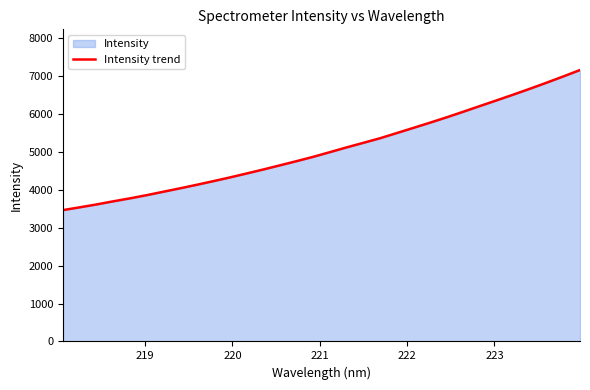

Reading left to right, list all the values displayed in this chart.

3468.6	3541.3	3616.5	3698.9	3777.2	3861.2	3952.0	4042.1	4135.2	4231.6	4330.4	4434.6	4540.3	4650.3	4761.3	4875.4	4999.2	5124.2	5244.3	5365.3	5501.7	5638.8	5776.7	5918.6	6066.1	6217.1	6366.7	6517.9	6673.6	6833.6	6998.2	7166.6